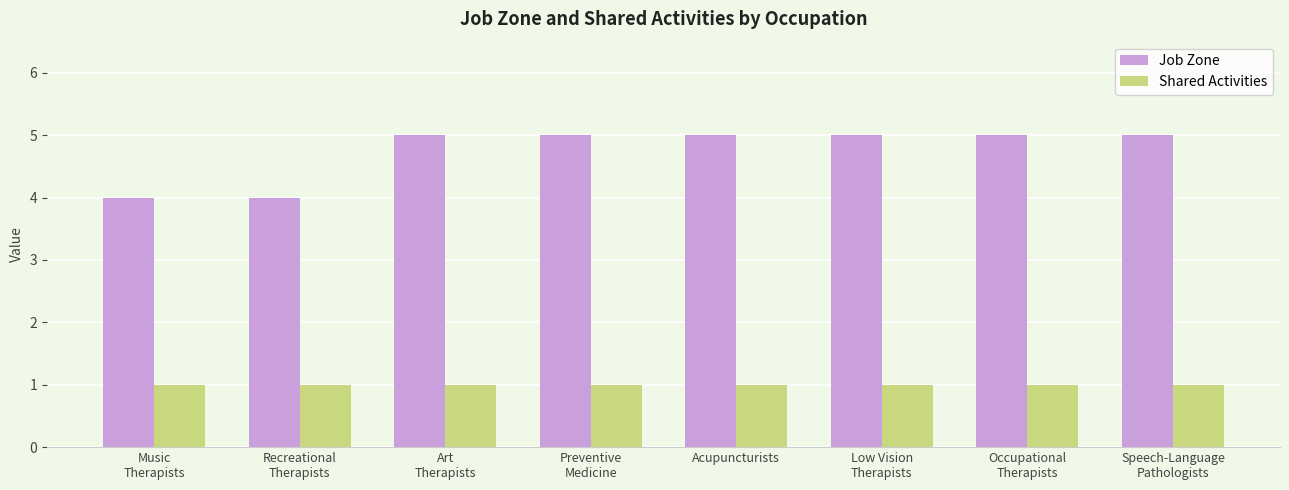

Is the value of Shared Activities at Low Vision
Therapists greater than the value of Job Zone at Recreational
Therapists?

No